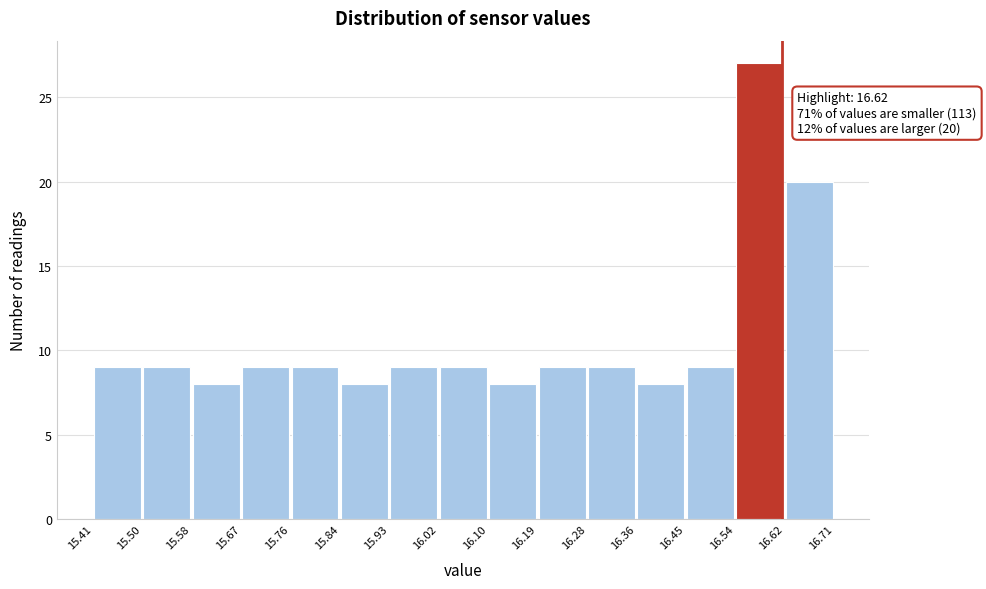

Which range on the x-axis has the tallest bar?

16.54 to 16.62